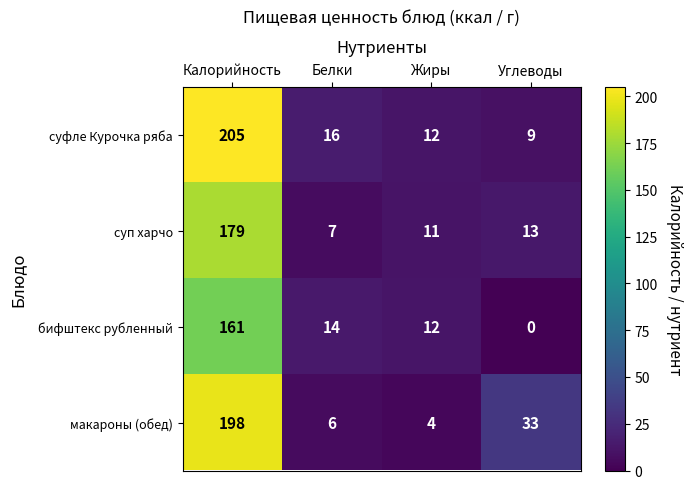

Reading right to left, transcribe all the data shown in this chart.

суфле Курочка ряба: Углеводы=9	Жиры=12	Белки=16	Калорийность=205
суп харчо: Углеводы=13	Жиры=11	Белки=7	Калорийность=179
бифштекс рубленный: Углеводы=0	Жиры=12	Белки=14	Калорийность=161
макароны (обед): Углеводы=33	Жиры=4	Белки=6	Калорийность=198